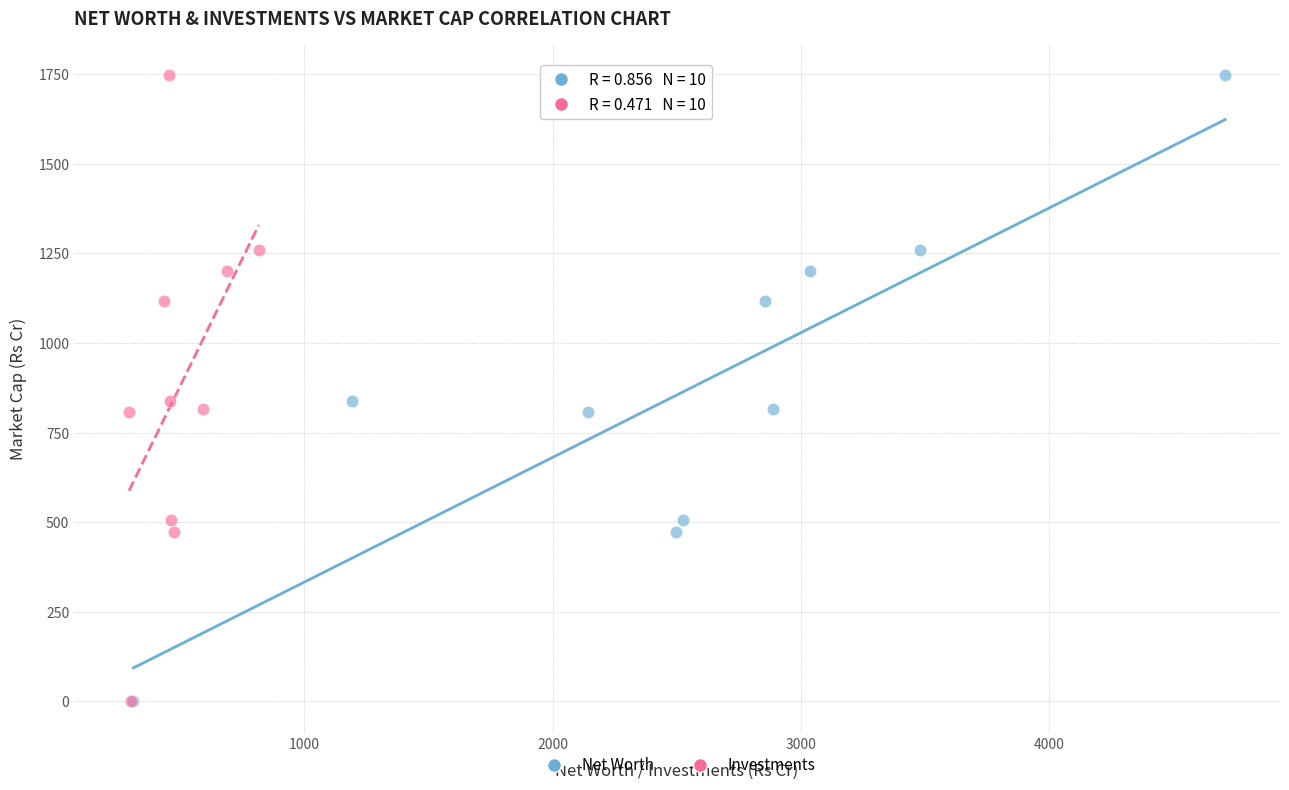

What are all the series names shown in the legend?

Net Worth, Investments